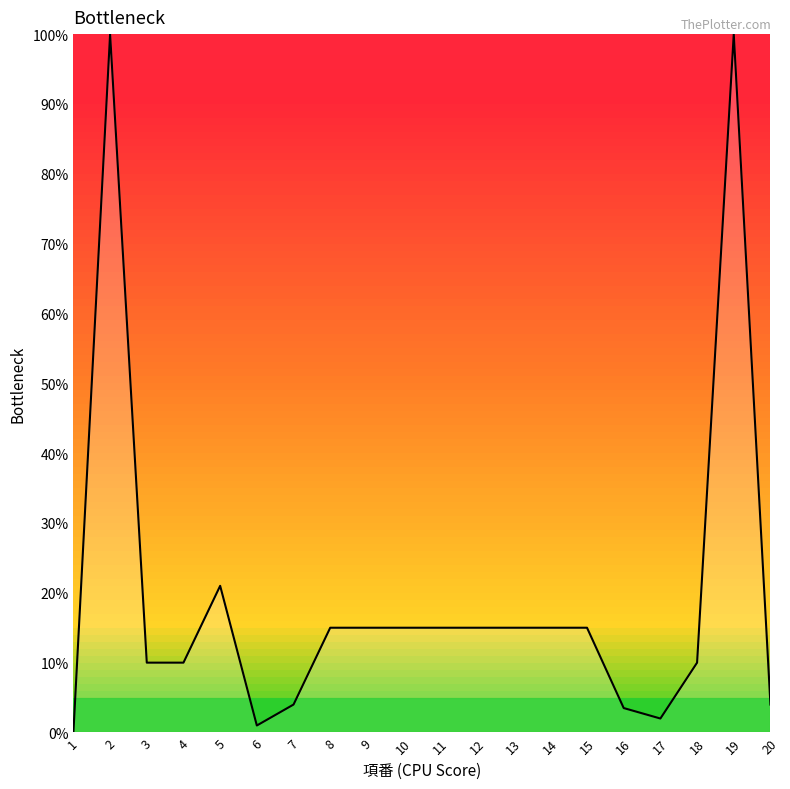

At which label is the value closest to 50?

5